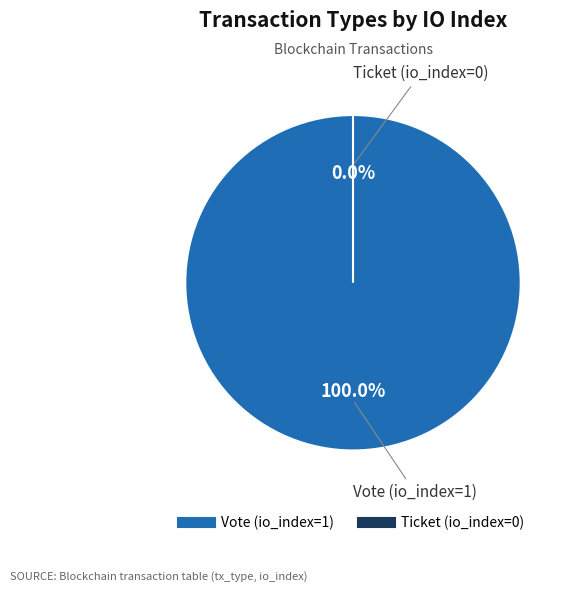

How many segments does this pie chart have?

2